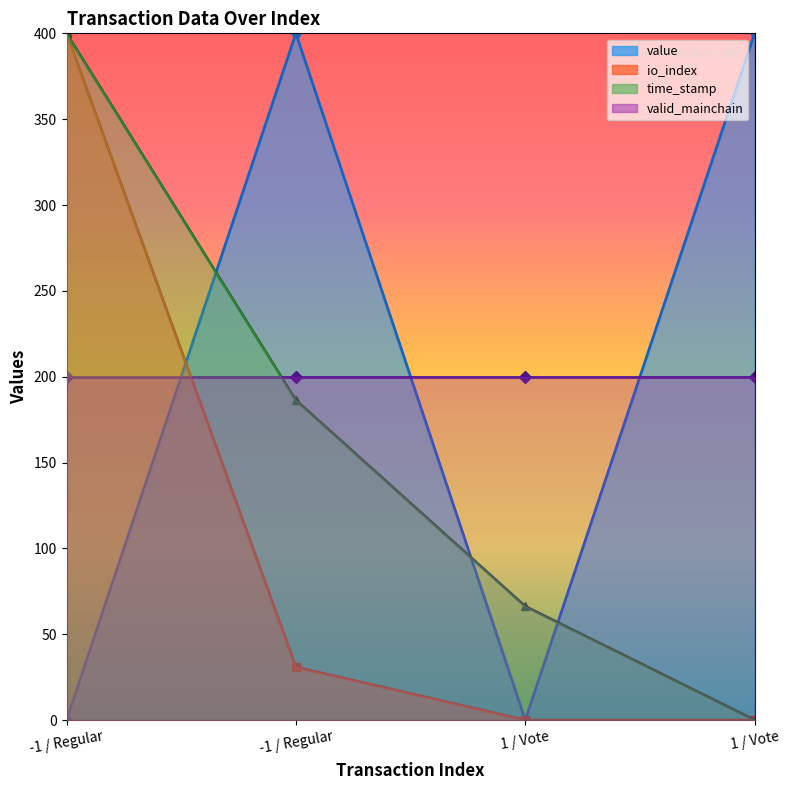

In value, how many points are lower than both neighbors (excluding endpoints)?

1